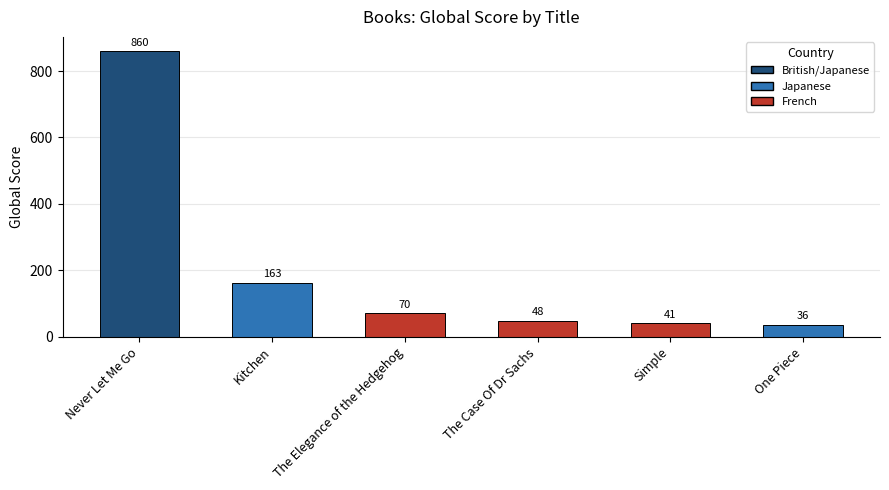

What is the value of the 5th bar from the left?

41